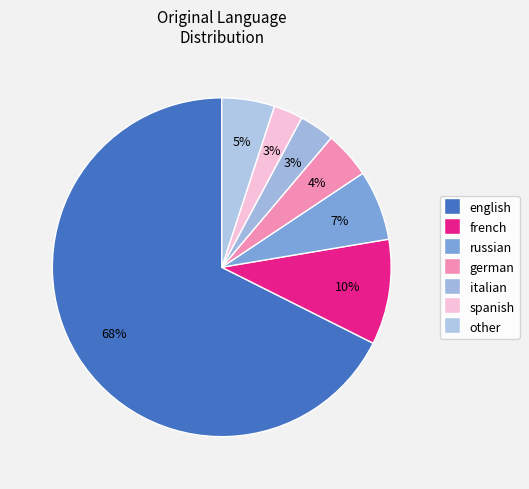

What percentage is NOT represented by english?

32.4%